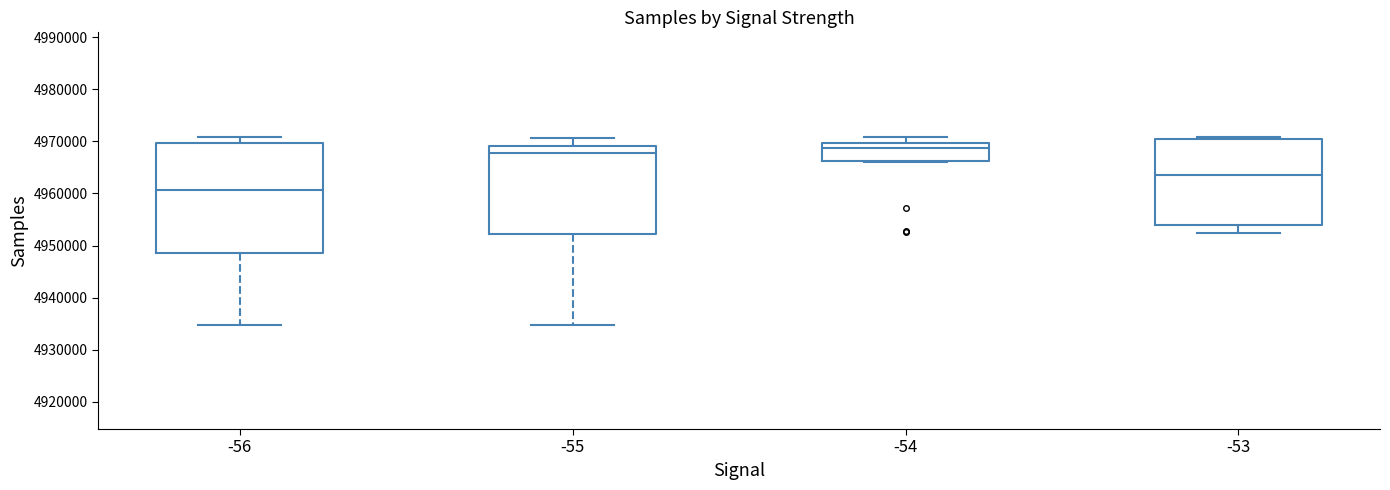

Which box is the tallest, from its lower edge to its upper edge?

-56